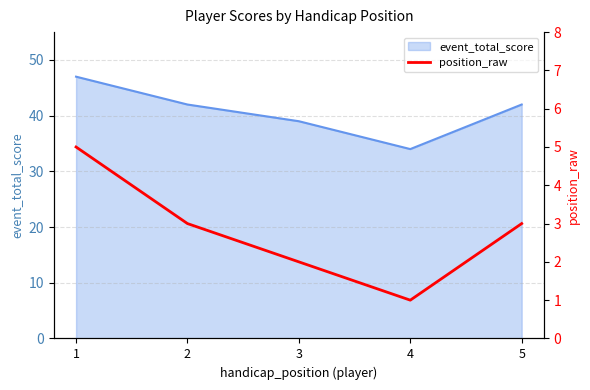

Where is the first local minimum?

4